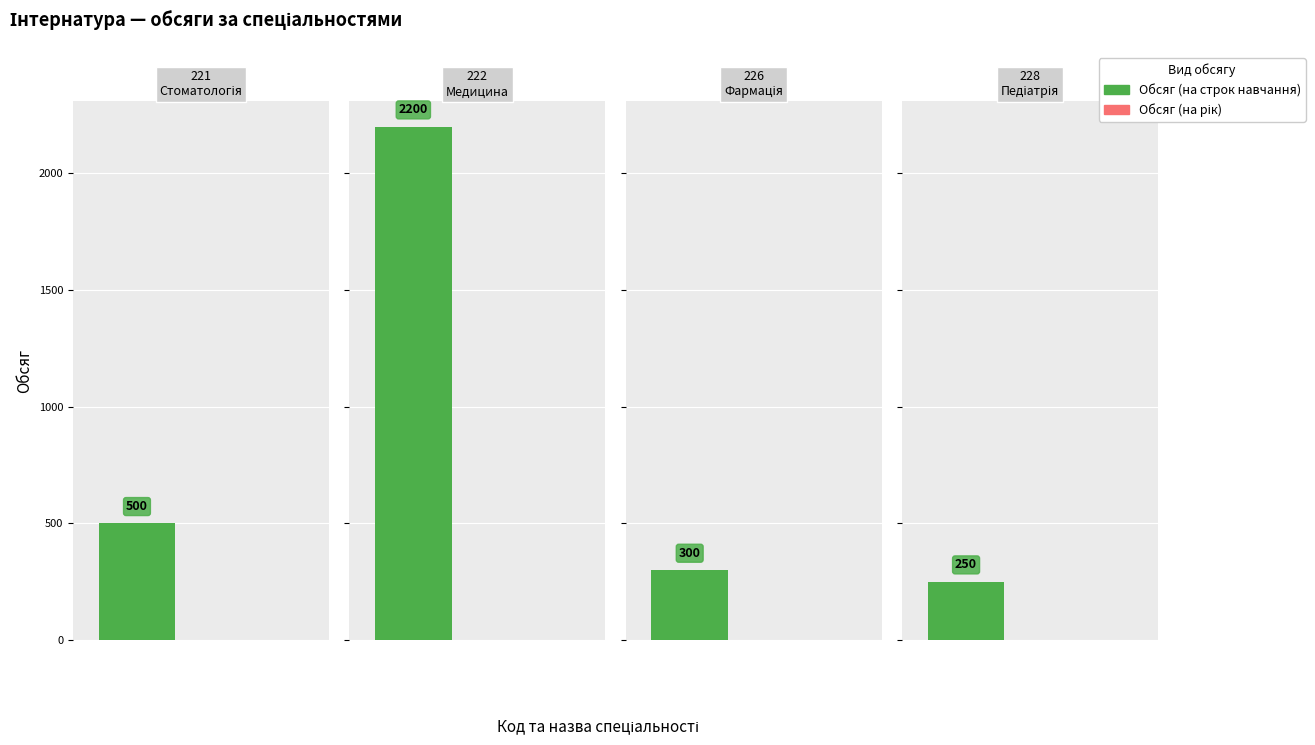

Which series has the largest range (max minus min)?

Обсяг (на строк навчання)